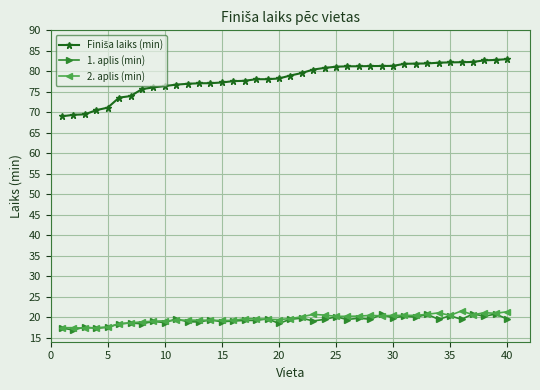

At how many categories does at least one series exceed 55?

40